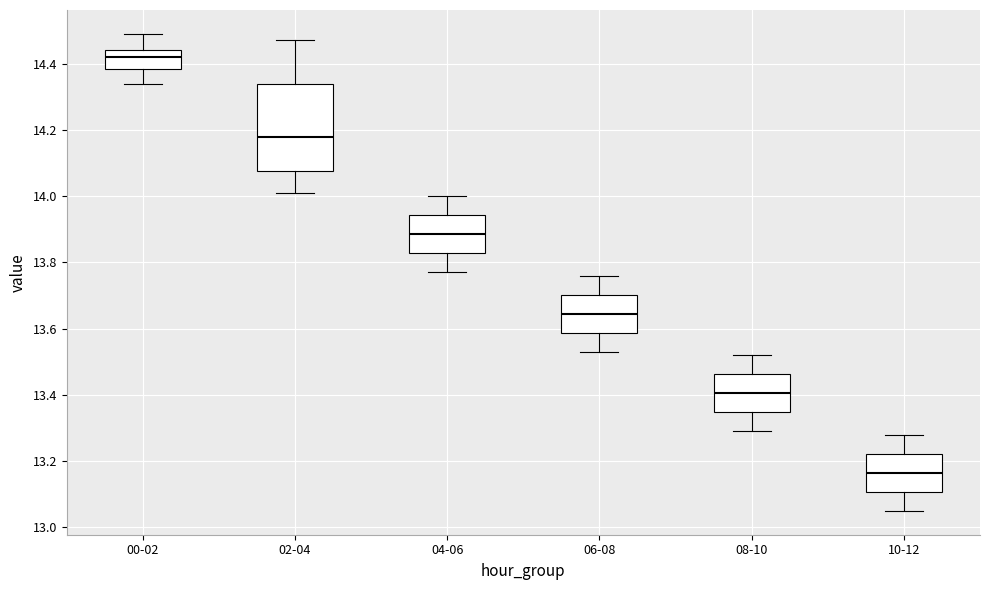

Reading left to right, transcribe this box plot: for each box, give where its median line is, the range the box spans, and where its two whiskers end, as read against the y-axis. The values are not printed on the chart, so give them approximately, as read against the axis.

00-02: median 14.42, box 14.38 to 14.44, whiskers 14.34 to 14.50
02-04: median 14.18, box 14.08 to 14.34, whiskers 14.02 to 14.48
04-06: median 13.88, box 13.82 to 13.94, whiskers 13.78 to 14.00
06-08: median 13.64, box 13.58 to 13.70, whiskers 13.54 to 13.76
08-10: median 13.40, box 13.34 to 13.46, whiskers 13.30 to 13.52
10-12: median 13.16, box 13.10 to 13.22, whiskers 13.06 to 13.28